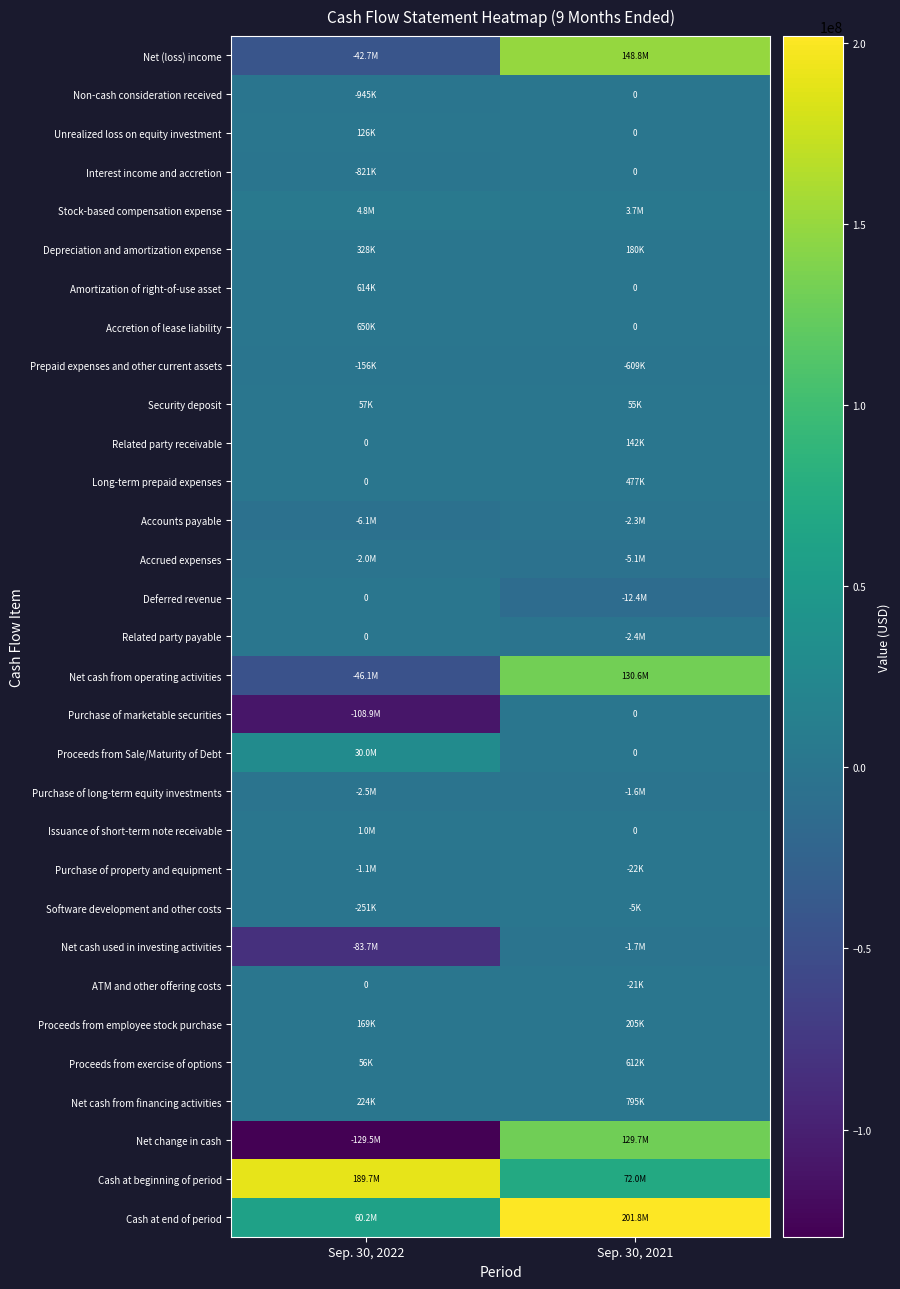

What is the spread (max minus min) of values at Sep. 30, 2021?

214162346